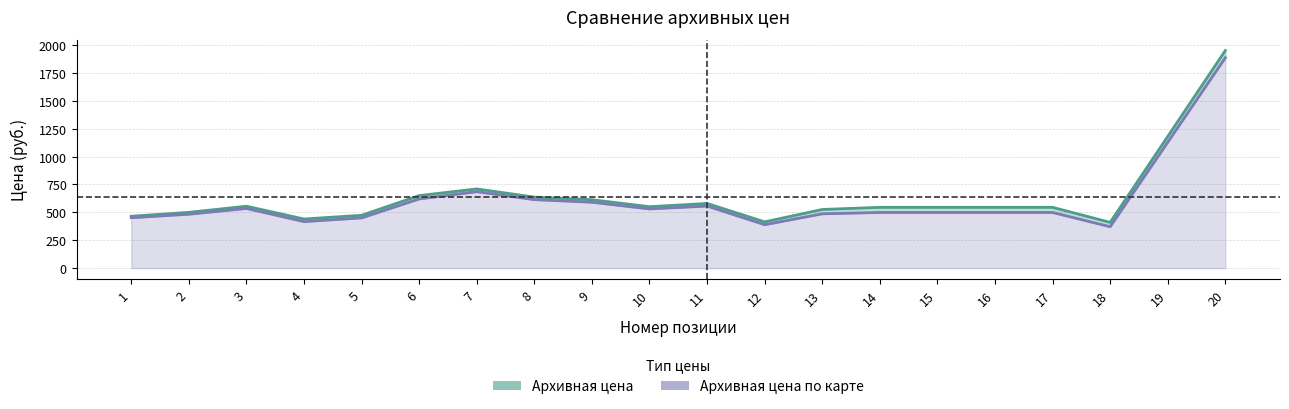

At which category does the chart reach its minimum across all series?

18